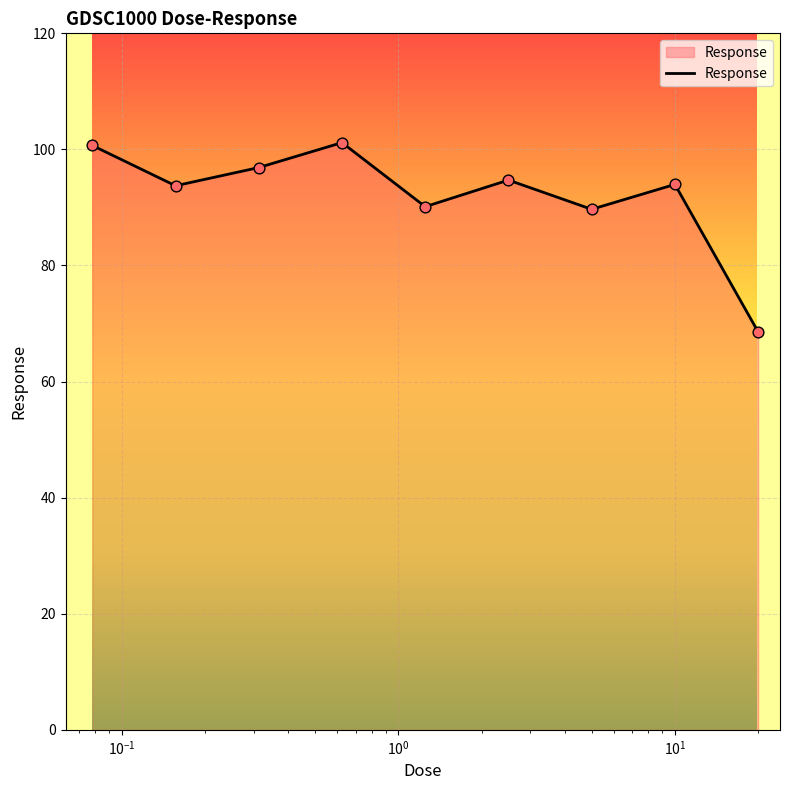

What is the minimum value shown in the chart?

68.6